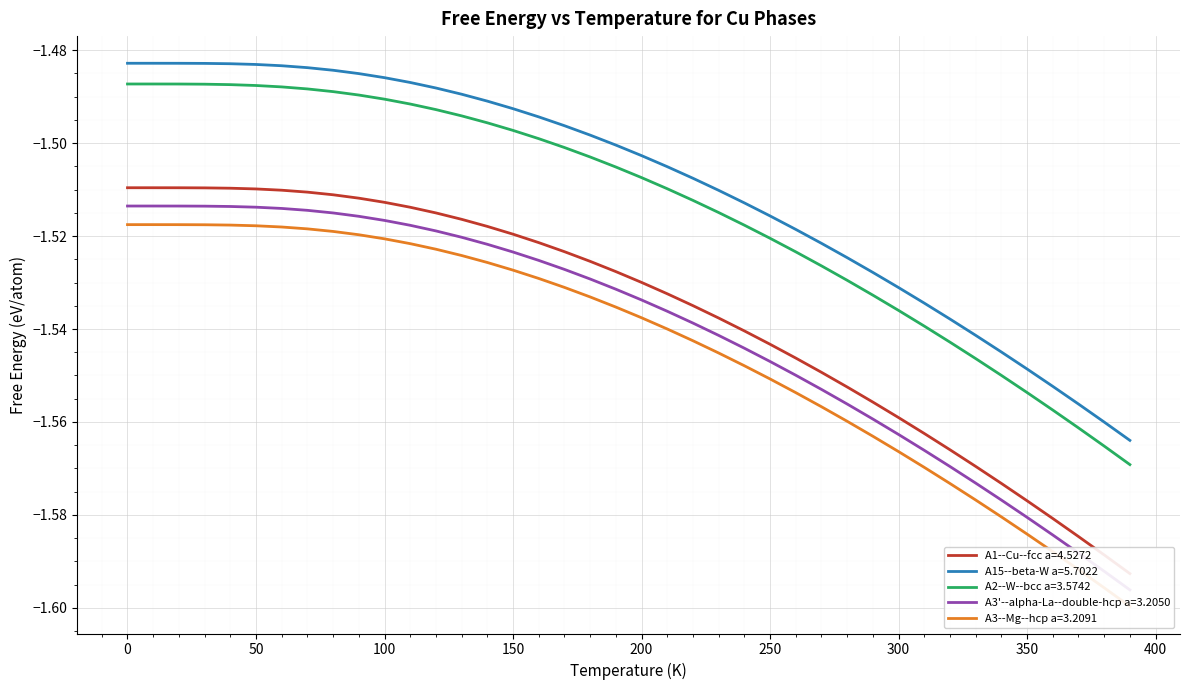

True or false: A15--beta-W a=5.7022 and A2--W--bcc a=3.5742 cross at least once.

False